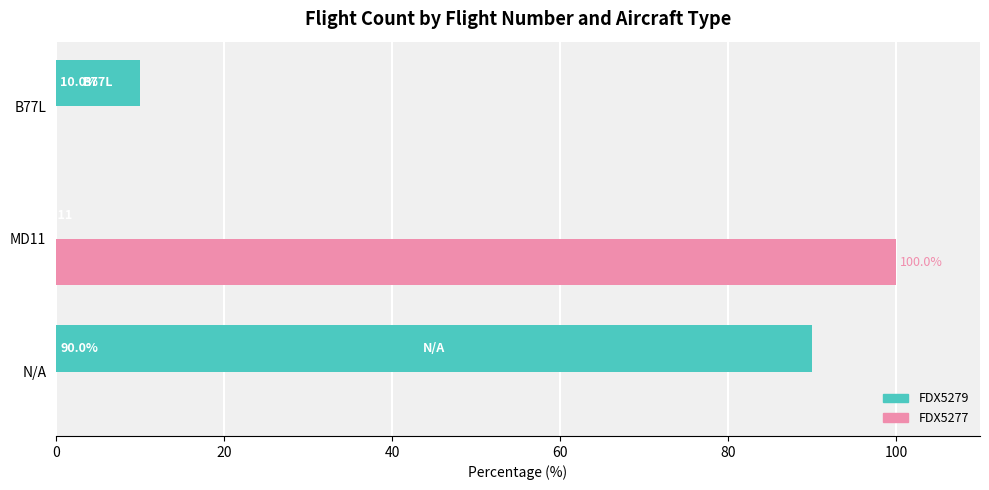

What is the total value across all series at B77L?

10